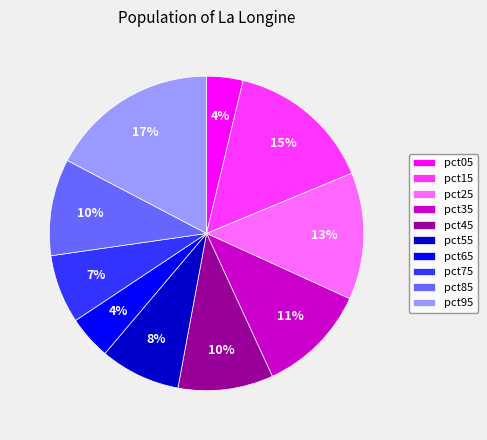

Is it true that pct35 is 1% of the pie?

False